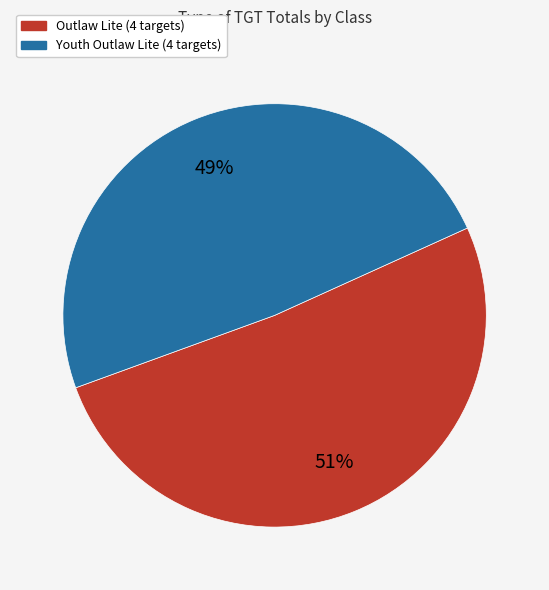

To the nearest percent, what is the difference between the largest and smallest slice percentages?

2%